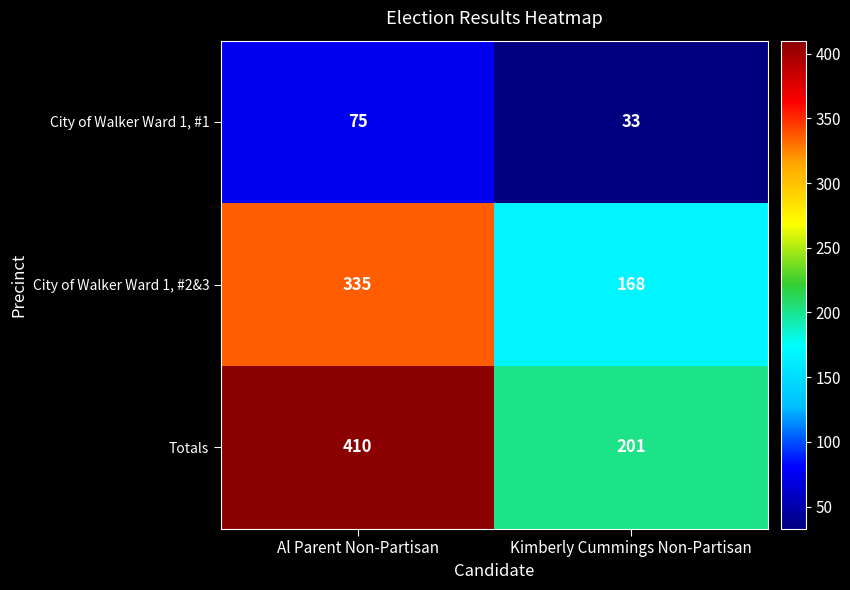

What is the smallest value displayed?

33